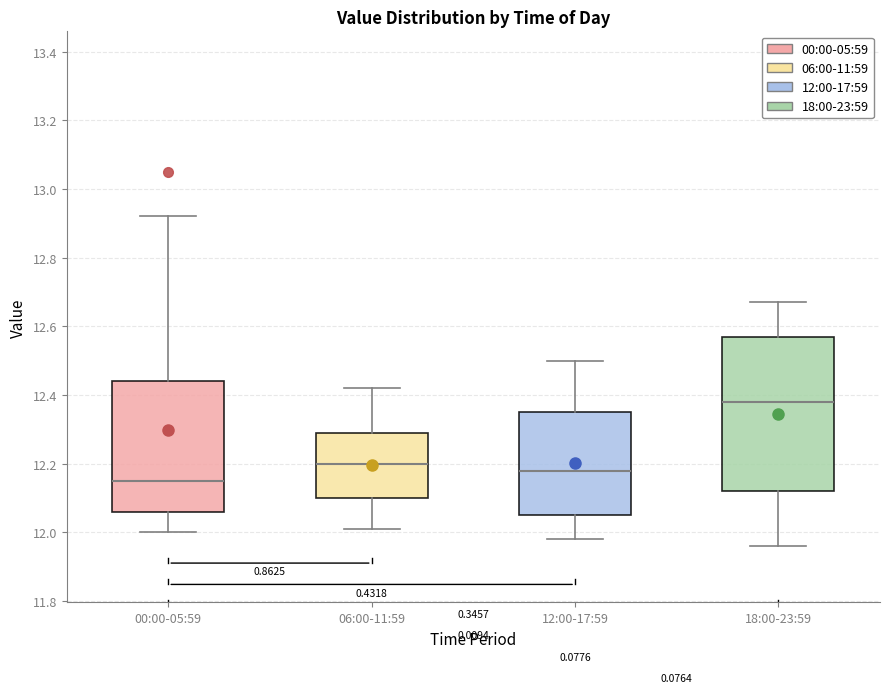

Which box has the highest median line?

18:00-23:59